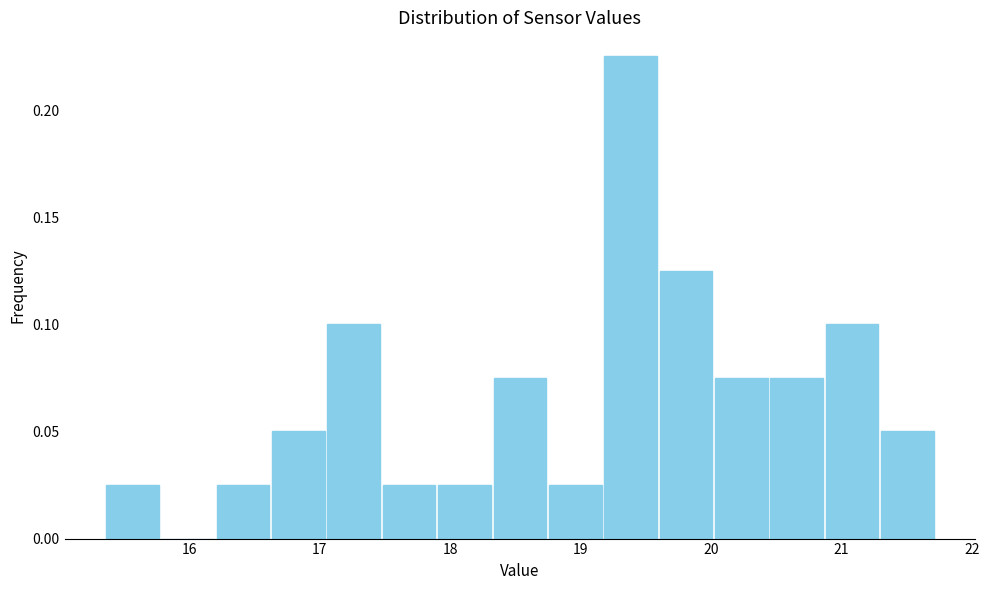

Reading left to right, list every bar in this chart as the range it spans on the x-axis followed by its height. Neither the bar edges nor the heights are printed on the chart, so give them approximately, as read against the axes.

15.4 to 15.8: 0.025
15.8 to 16.2: 0
16.2 to 16.6: 0.025
16.6 to 17.0: 0.050
17.0 to 17.5: 0.100
17.5 to 17.9: 0.025
17.9 to 18.3: 0.025
18.3 to 18.7: 0.075
18.7 to 19.2: 0.025
19.2 to 19.6: 0.225
19.6 to 20.0: 0.125
20.0 to 20.4: 0.075
20.4 to 20.9: 0.075
20.9 to 21.3: 0.100
21.3 to 21.7: 0.050